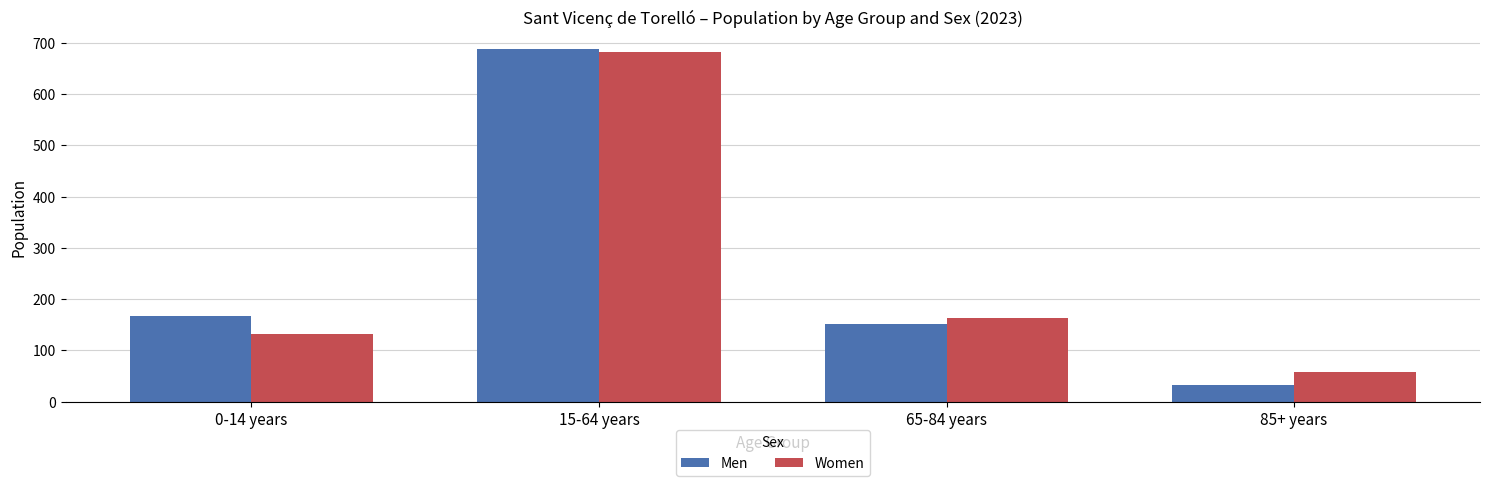

What is the label of the 2nd bar from the right?

65-84 years